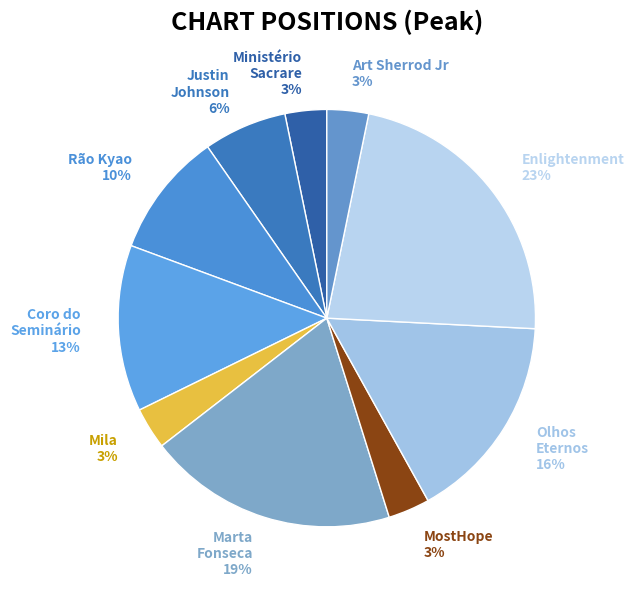

True or false: Enlightenment 23% accounts for 23% of the total.

True